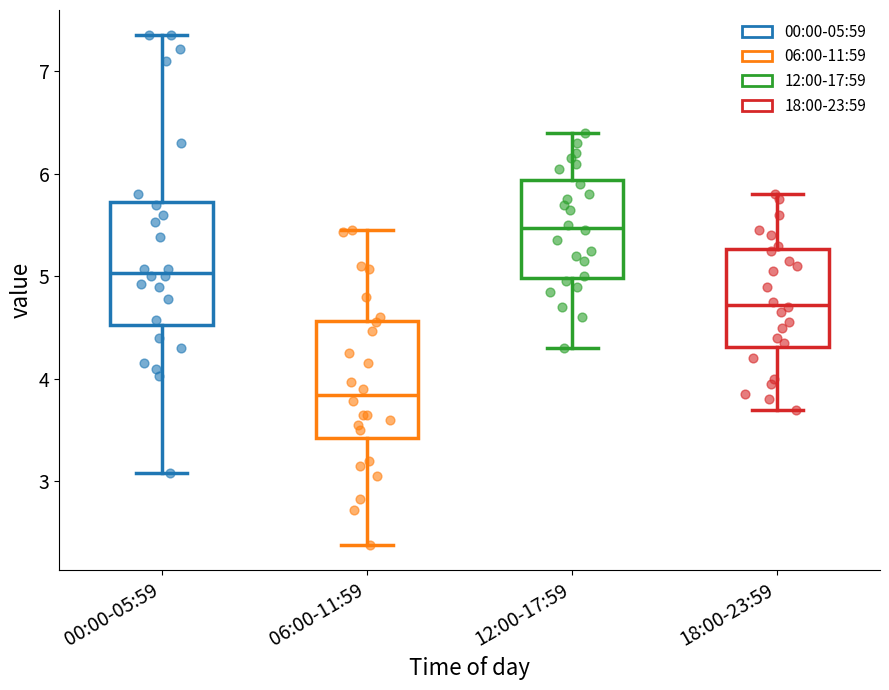

Reading left to right, read every box against the y-axis: the position of its median line, the range the box covers, and the ends of its whiskers. The values are not printed on the chart, so give them approximately, as read against the axis.

00:00-05:59: median 5.0, box 4.5 to 5.7, whiskers 3.1 to 7.4
06:00-11:59: median 3.8, box 3.4 to 4.6, whiskers 2.4 to 5.5
12:00-17:59: median 5.5, box 5.0 to 5.9, whiskers 4.3 to 6.4
18:00-23:59: median 4.7, box 4.3 to 5.3, whiskers 3.7 to 5.8